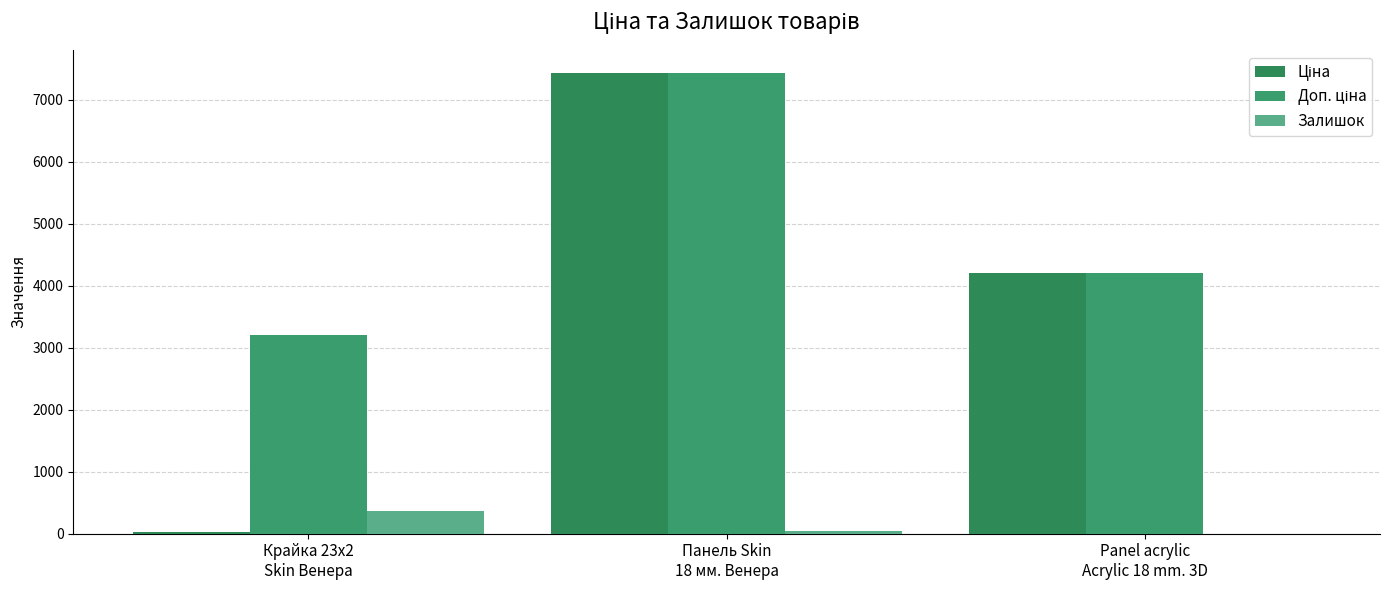

How many distinct data groups are displayed?

3